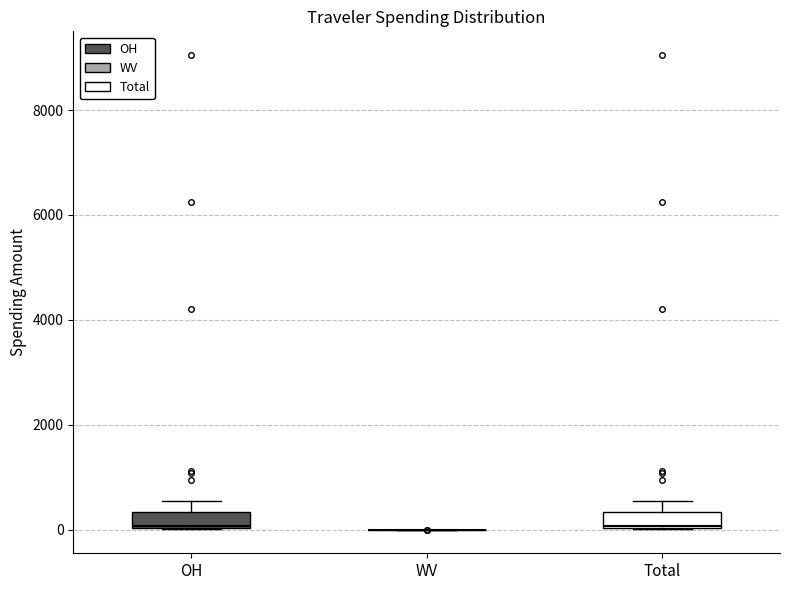

Where is the upper edge of the box for OH on the y-axis? The values are not printed on the chart, so give them approximately, as read against the axis.

400